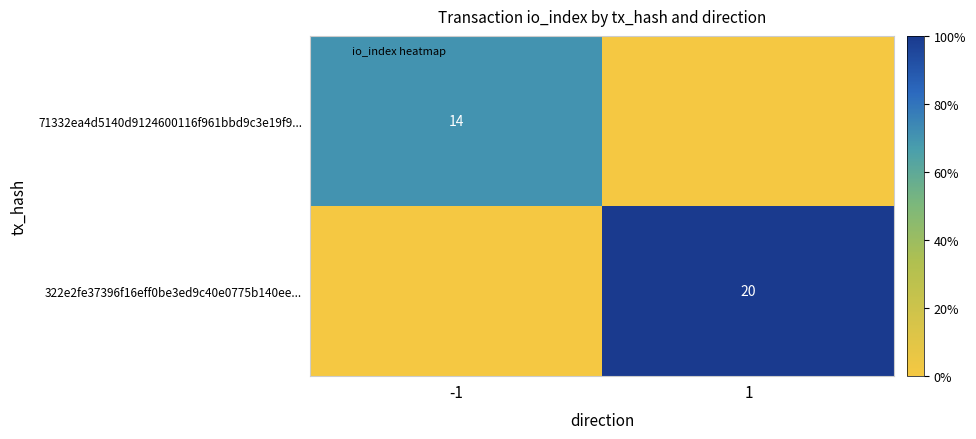

Which series changed the most between -1 and 1?

322e2fe37396f16eff0be3ed9c40e0775b140ee...